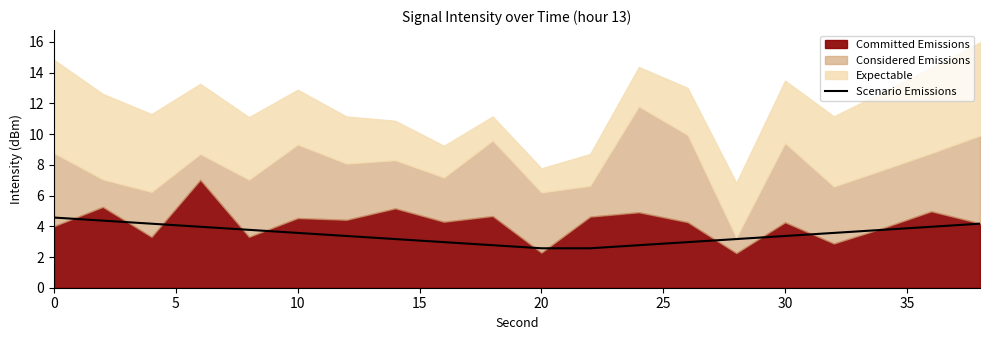

How many categories are shown in the chart?

20